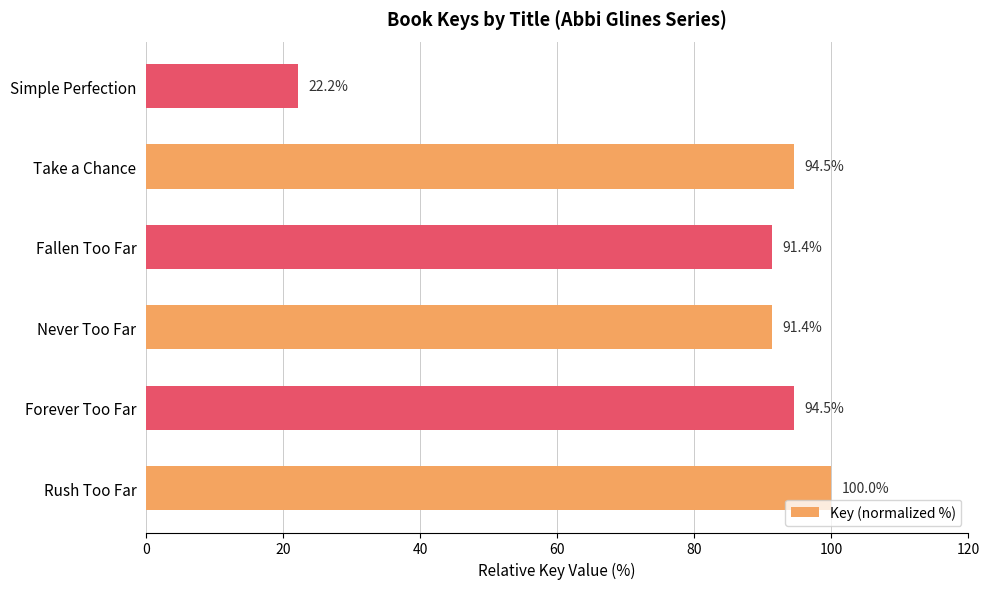

Between Fallen Too Far and Simple Perfection, which is larger?

Fallen Too Far